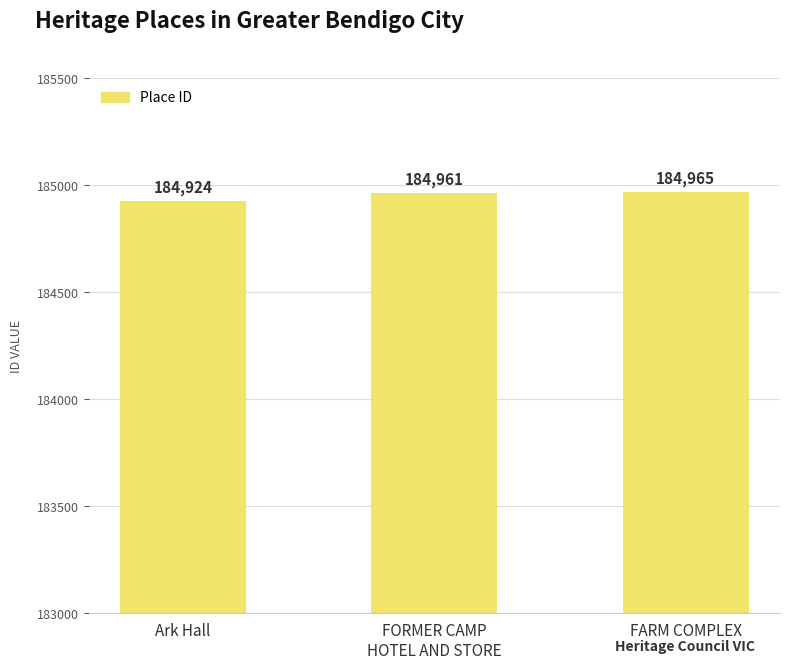

What is the average value?

184950